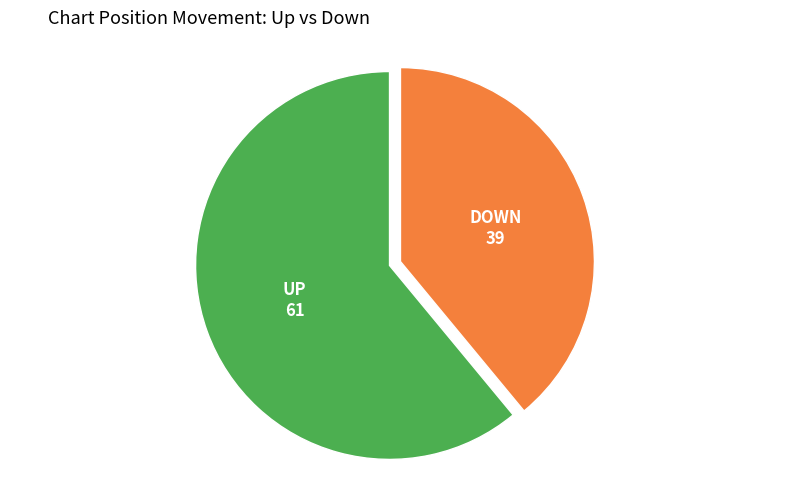

Is there a majority slice in this chart?

Yes